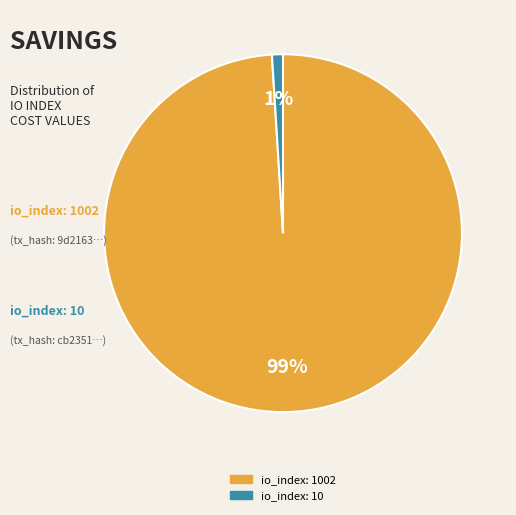

To the nearest percent, what is the average slice percentage?

50%